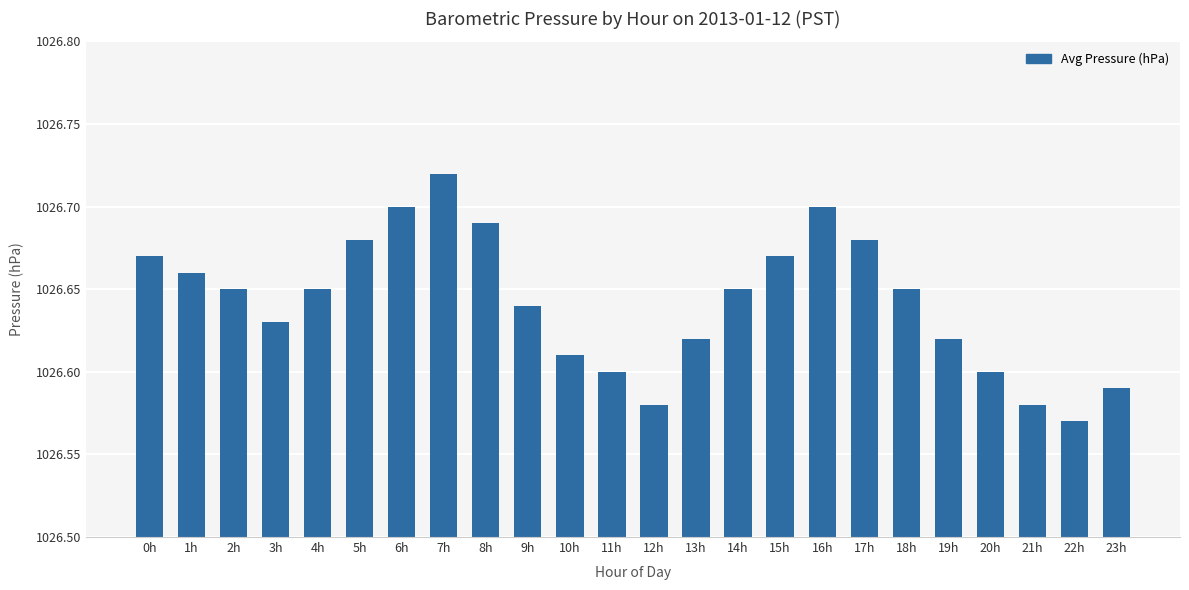

At which category does the chart reach its peak across all series?

7h